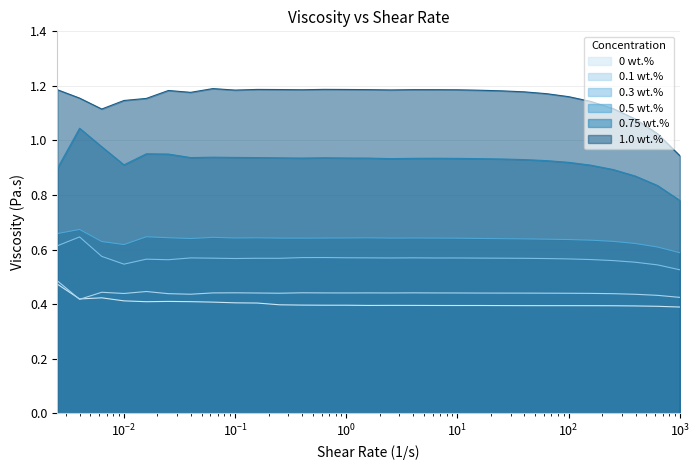

What is the difference between the maximum and second lowest values in the 0 wt.% series?

0.1